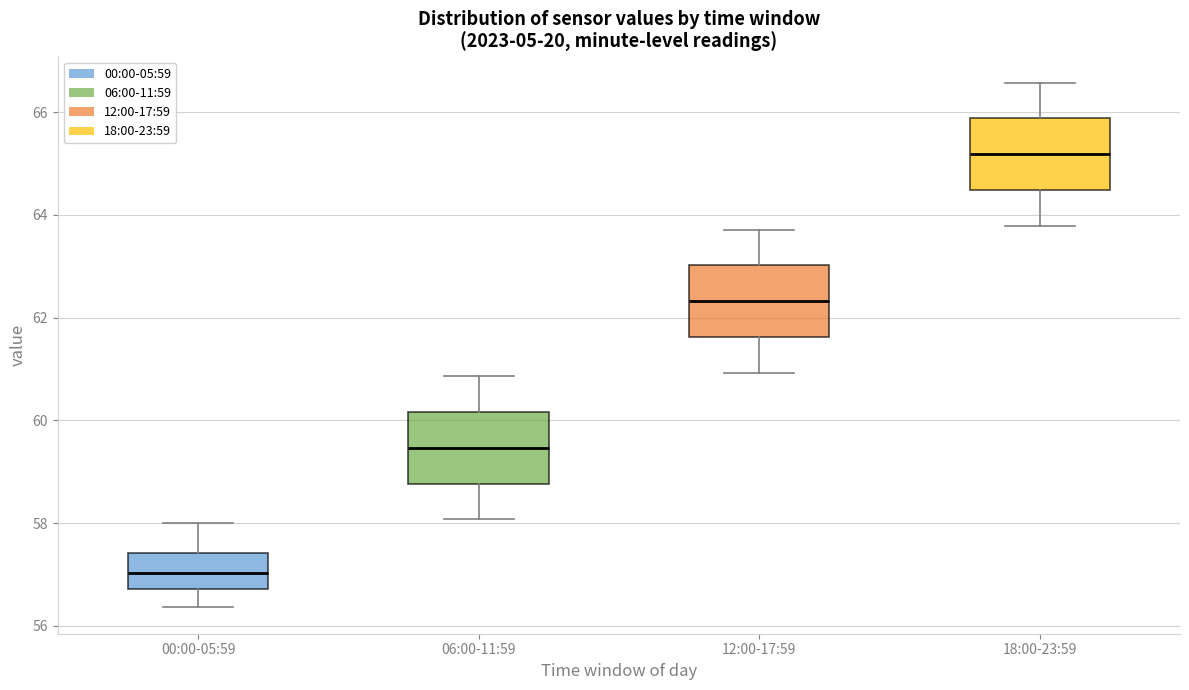

Which box has the highest median line?

18:00-23:59